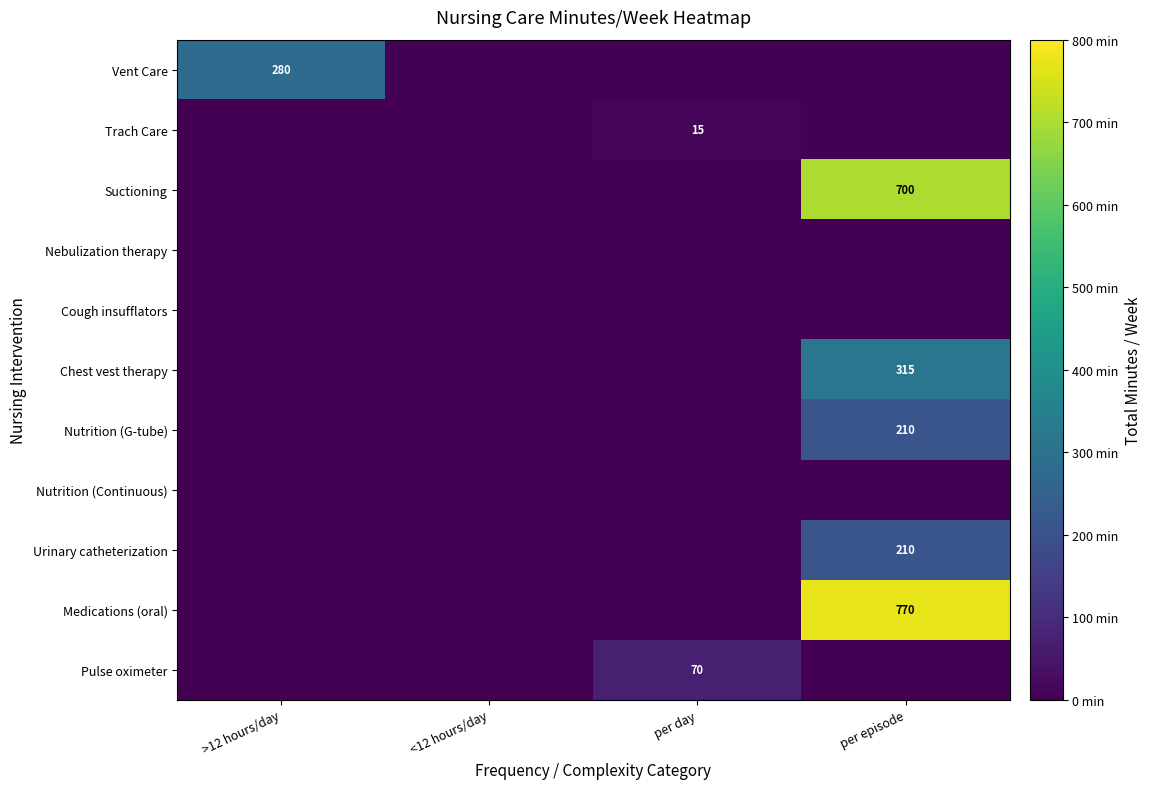

The Medications (oral) series shows 770 at per episode. True or false?

True